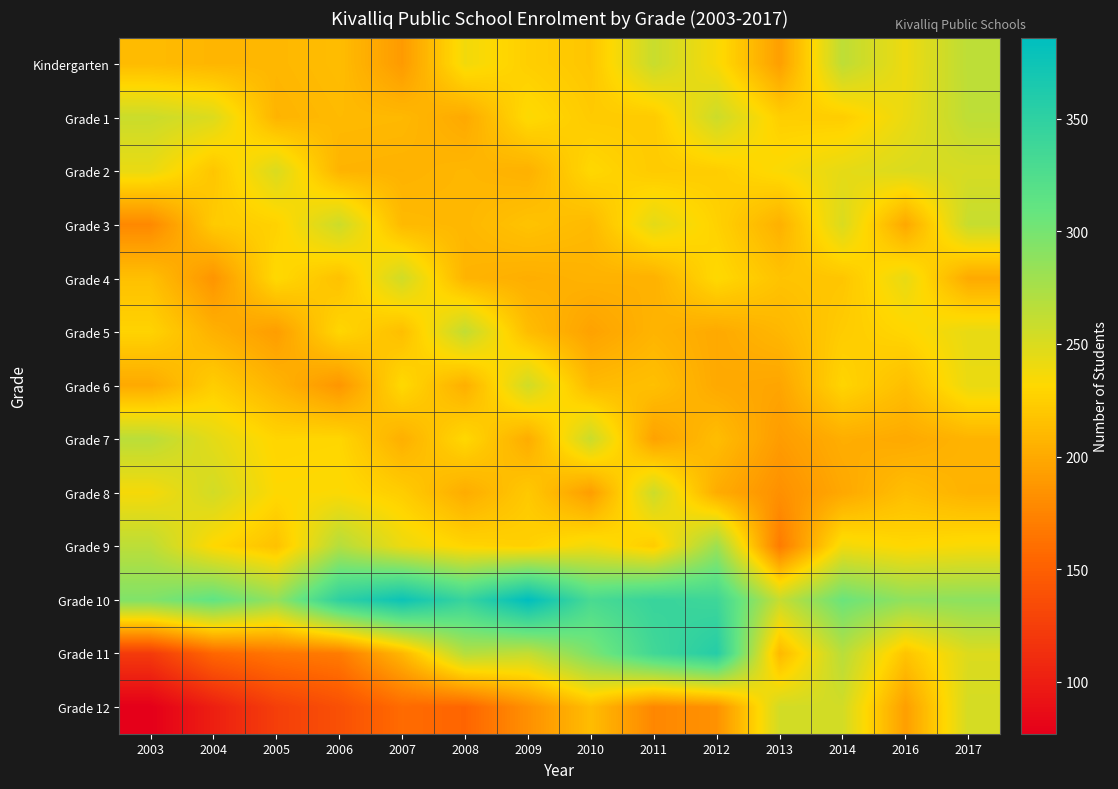

What is the spread (max minus min) of values at 2012?

173